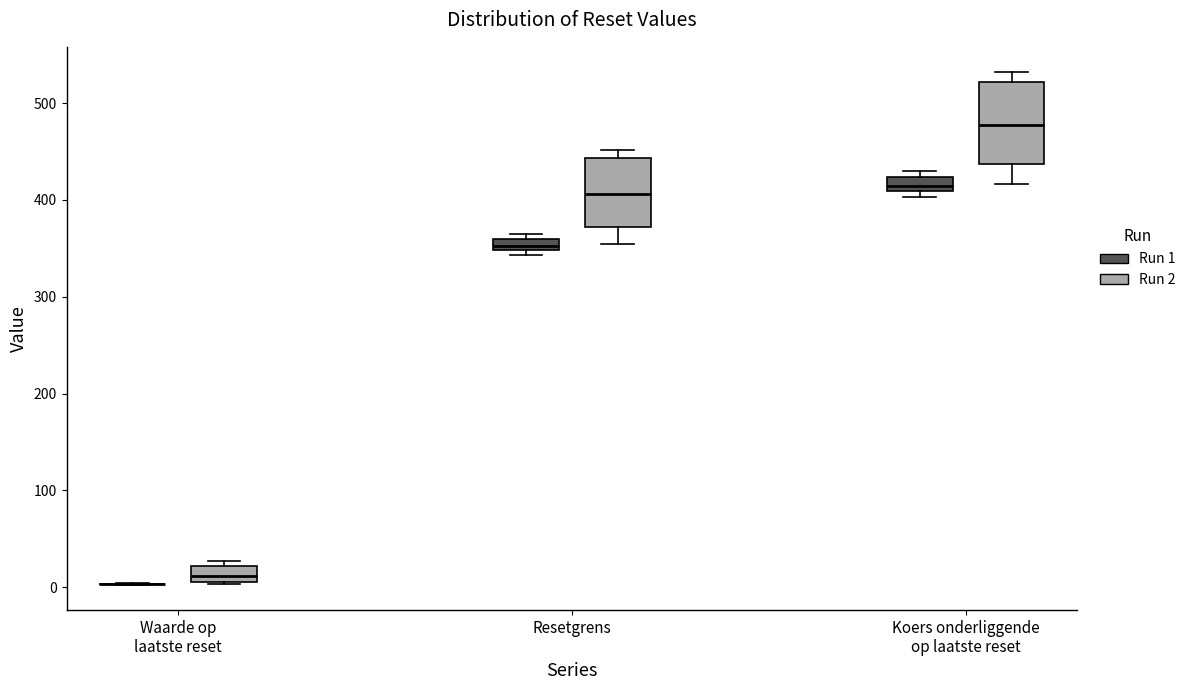

Where is the lower edge of the box for Koers onderliggende op laatste reset (Run 1) on the y-axis? The values are not printed on the chart, so give them approximately, as read against the axis.

410